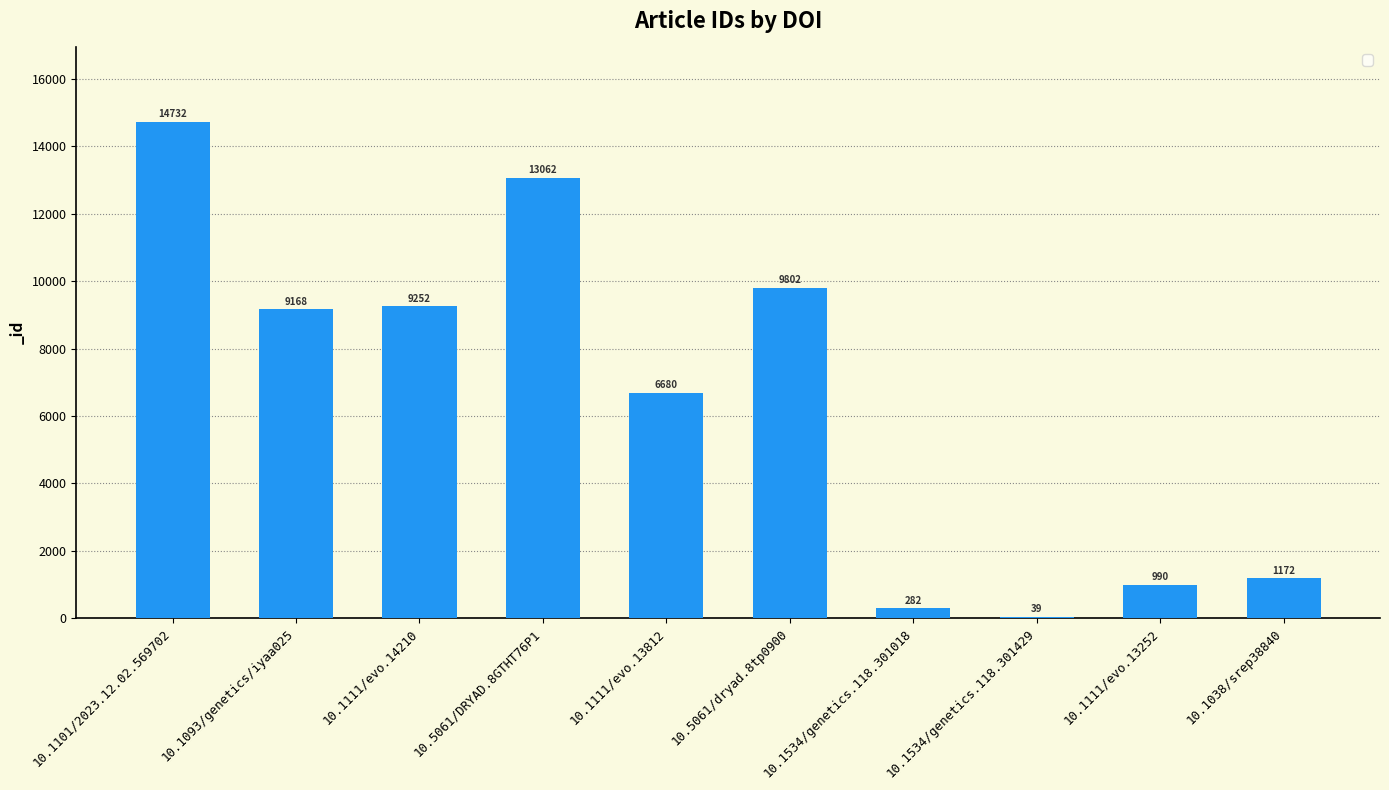

What value does the data have at 10.1534/genetics.118.301018, to the nearest 100?

300